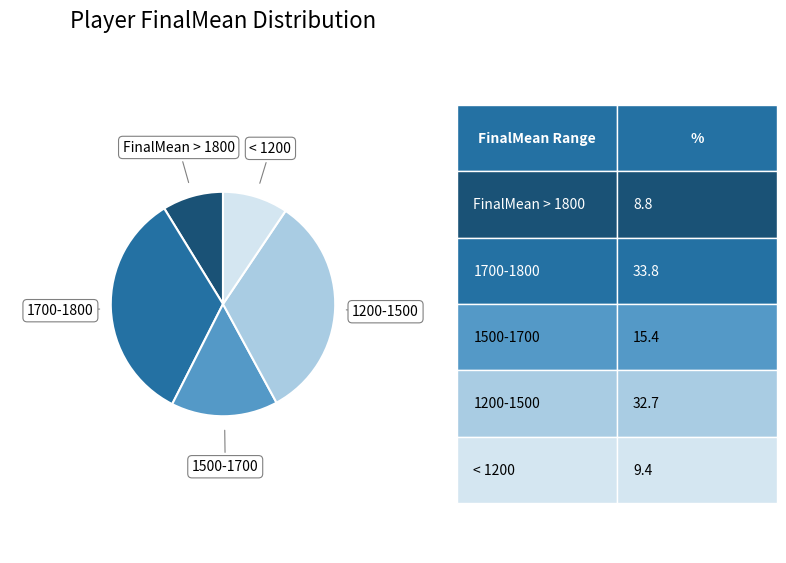

Which slice is the largest?

1700-1800